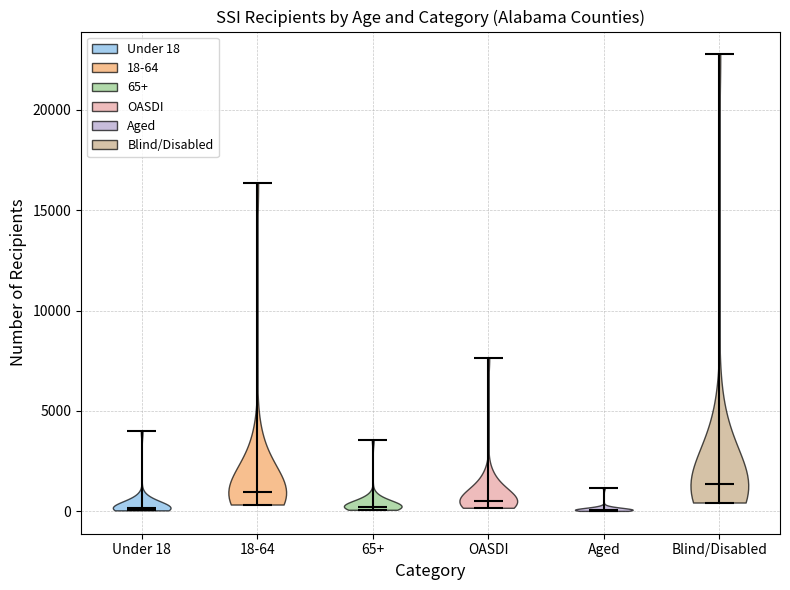

What is the highest point the violin for 18-64 reaches on the y-axis? The values are not printed on the chart, so give them approximately, as read against the axis.

16500